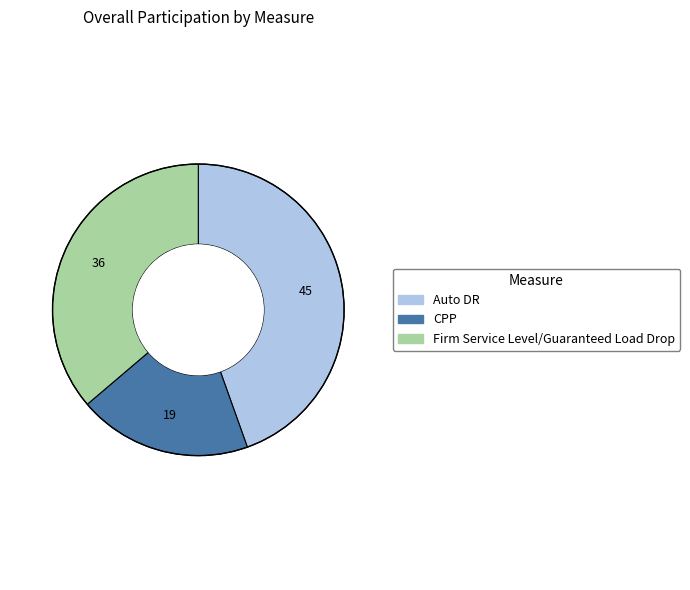

Is the sum of CPP and Firm Service Level/Guaranteed Load Drop greater than half?

Yes